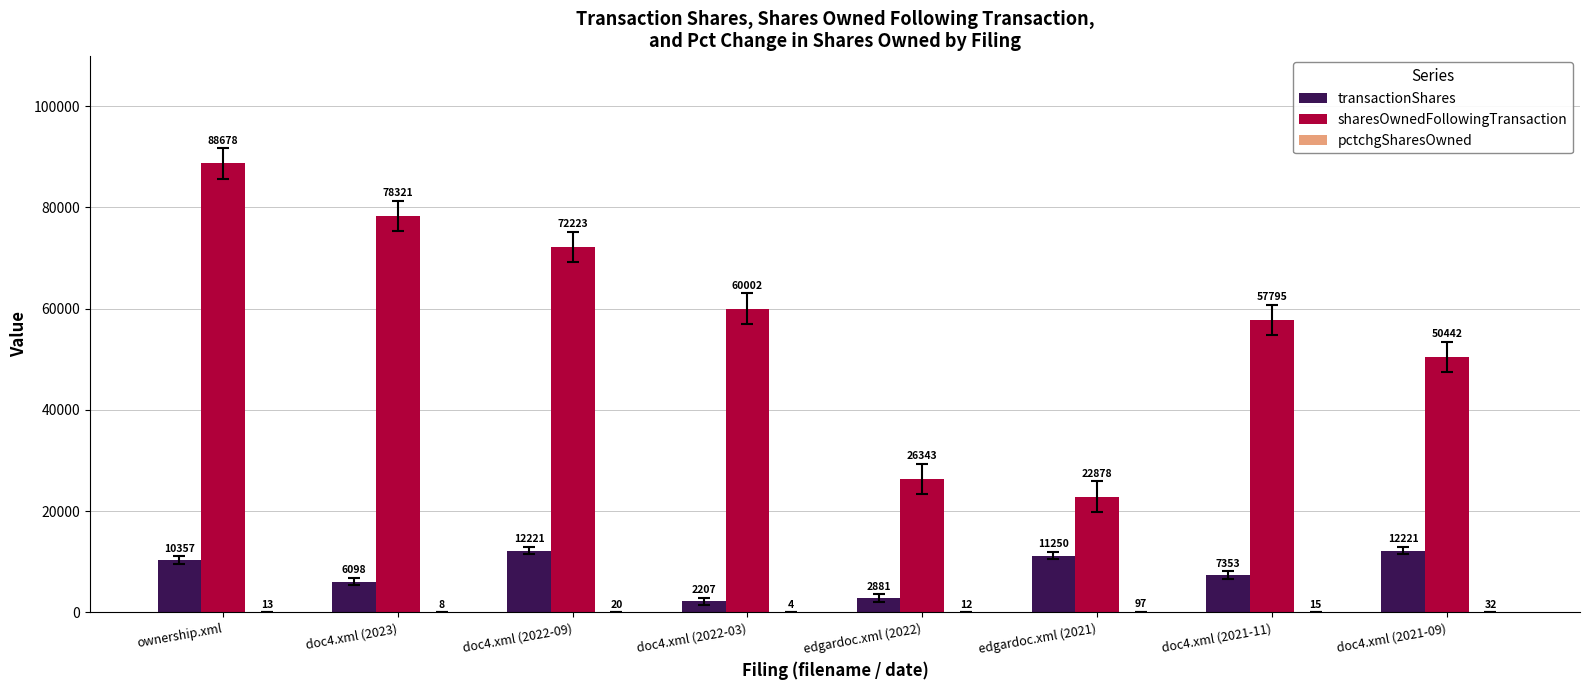

What is the highest value of the transactionShares series?

12221